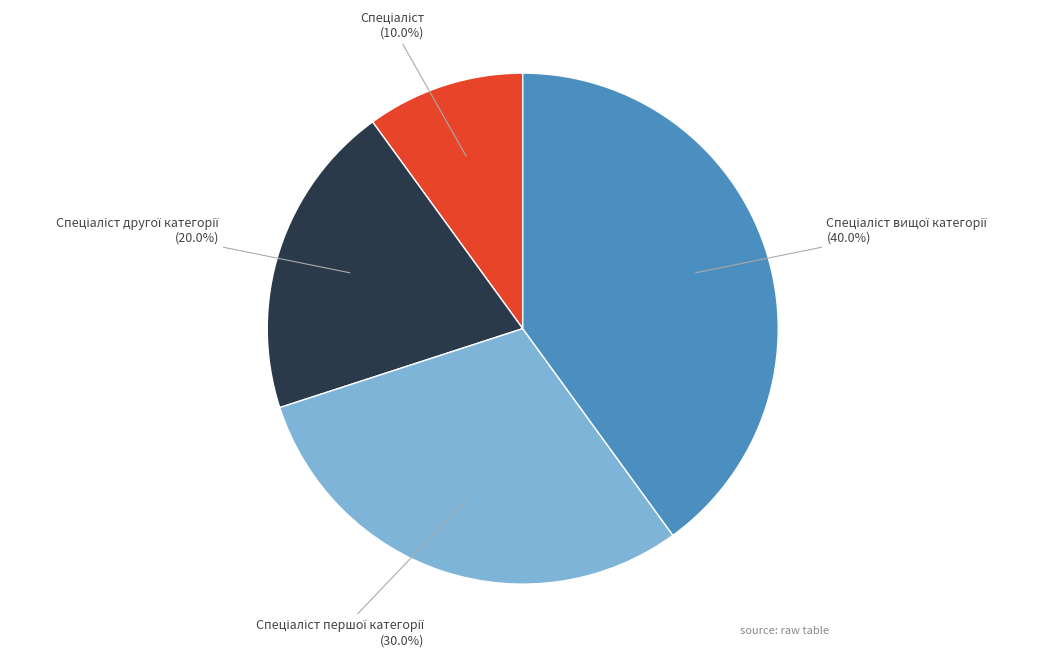

Is there any slice that represents more than half of the pie?

No